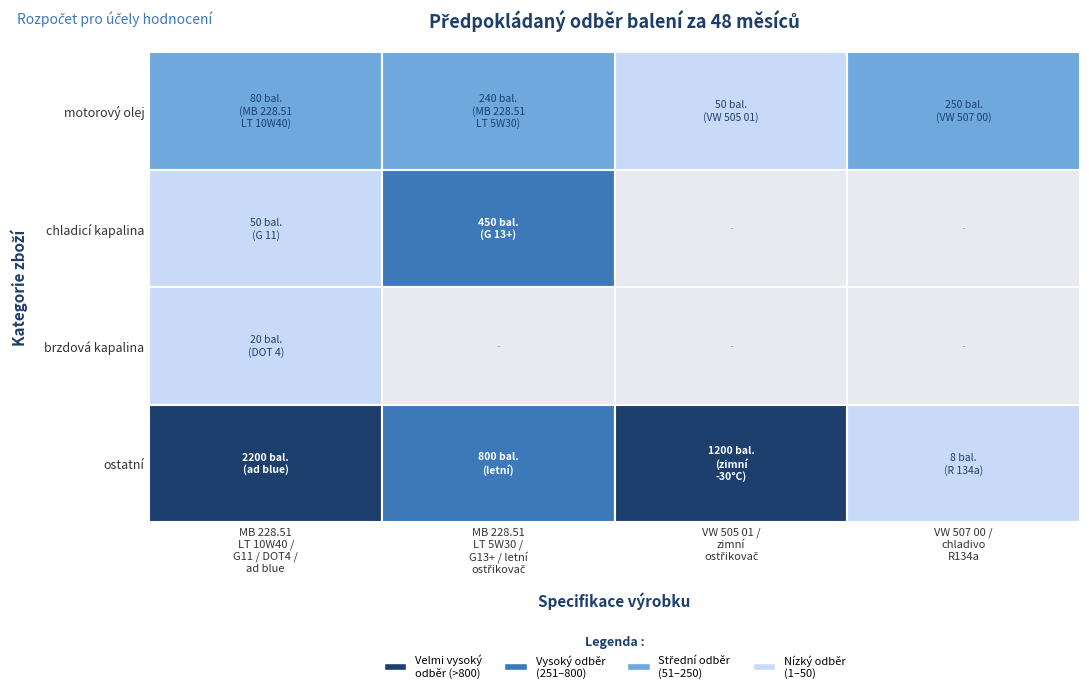

What is the average value of the ostatní series?

1052